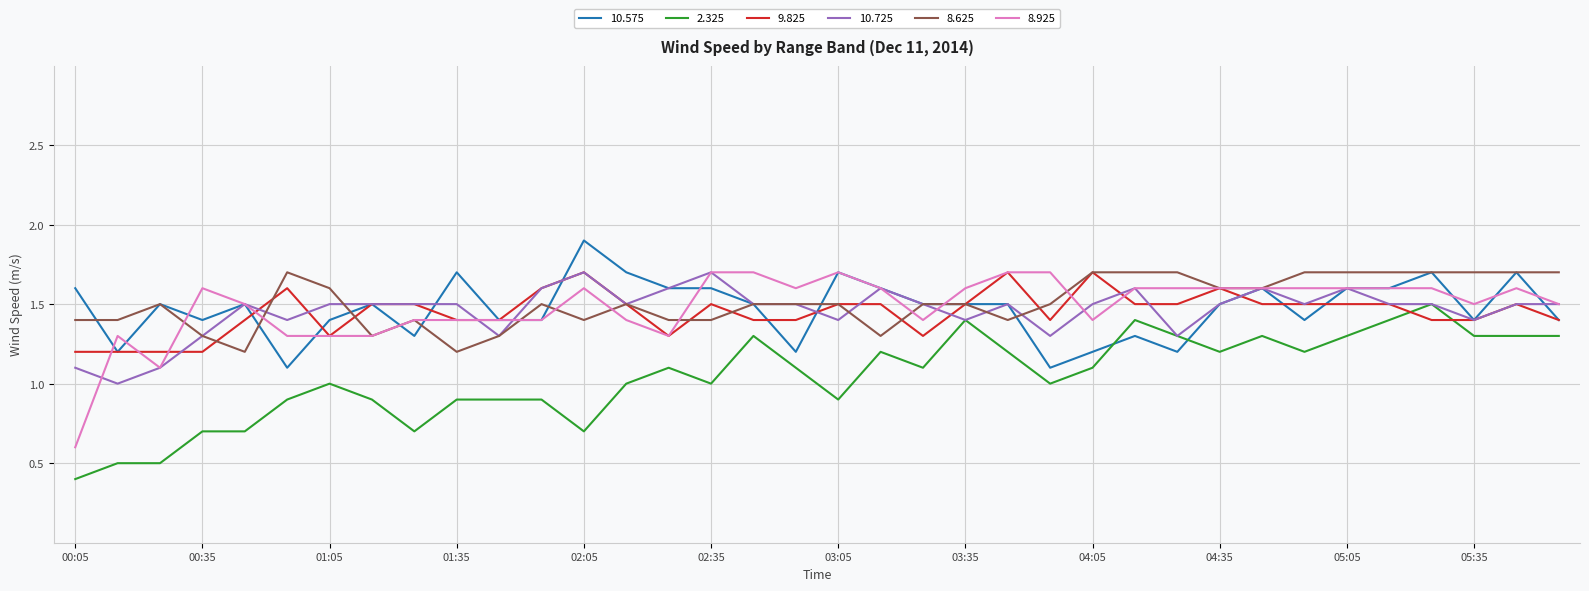

True or false: 9.825 has more than 2 points higher than both neighbors.

True